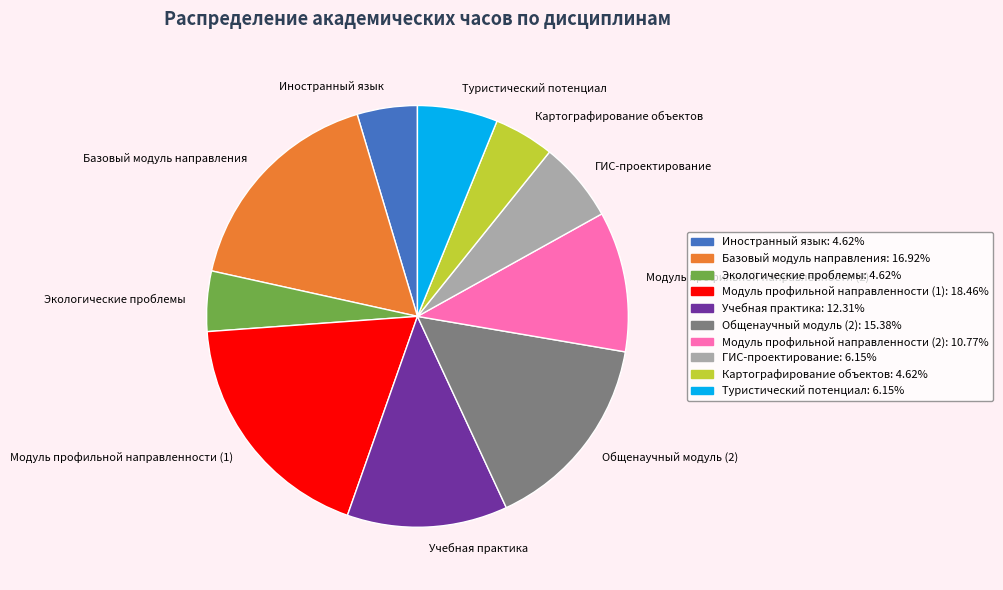

Between Базовый модуль направления and Туристический потенциал, which is larger?

Базовый модуль направления